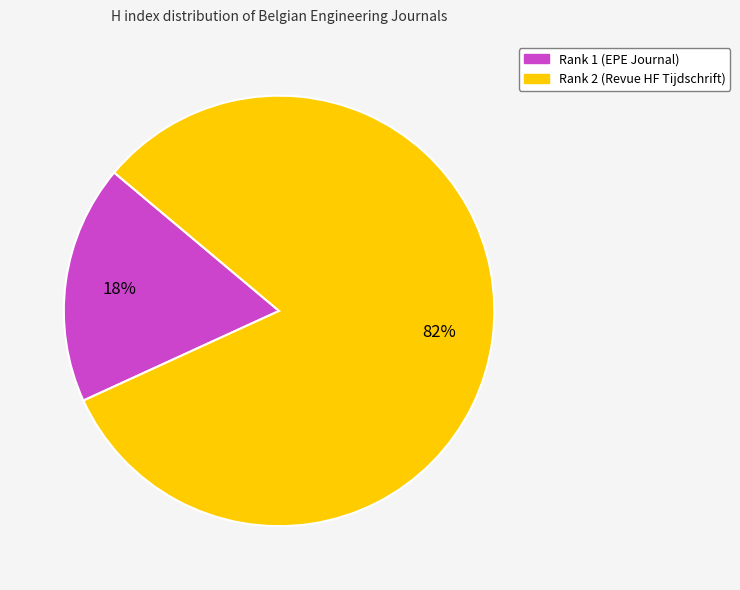

How many segments does this pie chart have?

2